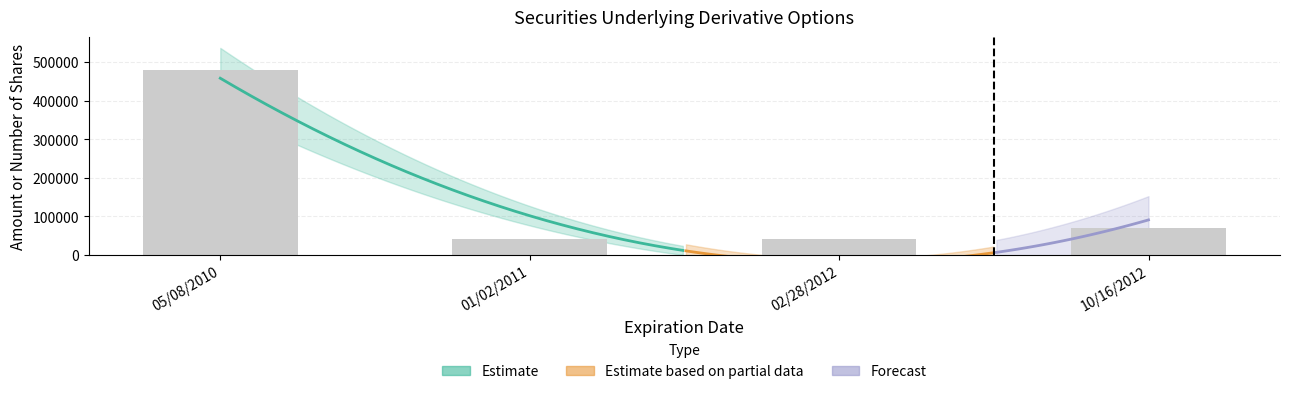

What is the ratio of the value at 02/28/2012 to the value at 05/08/2010?

0.1